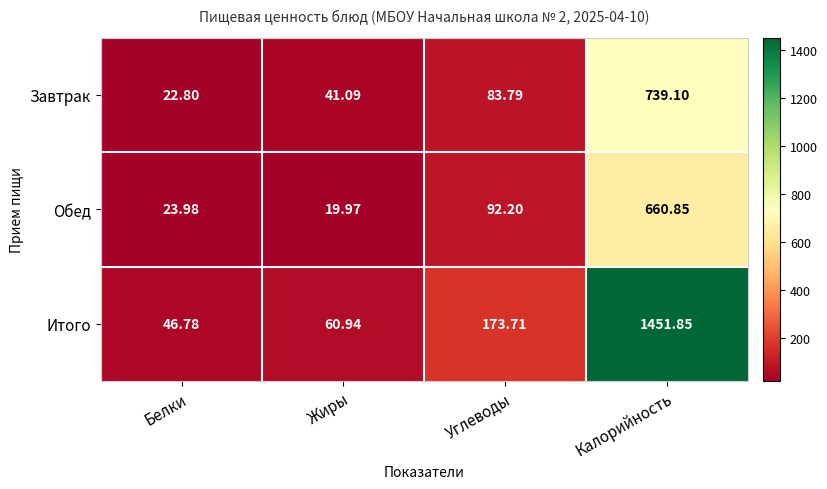

At which label is Обед closest to 340?

Углеводы